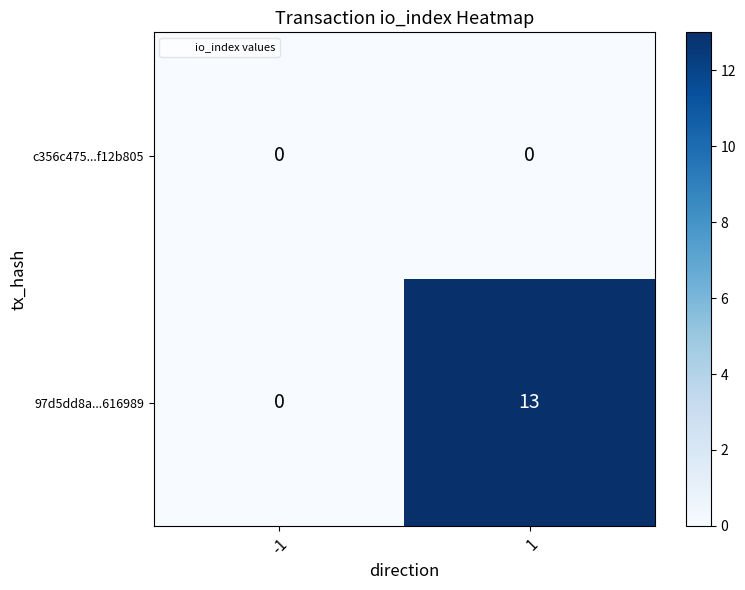

Between -1 and 1, which series saw the biggest shift?

97d5dd8a...616989